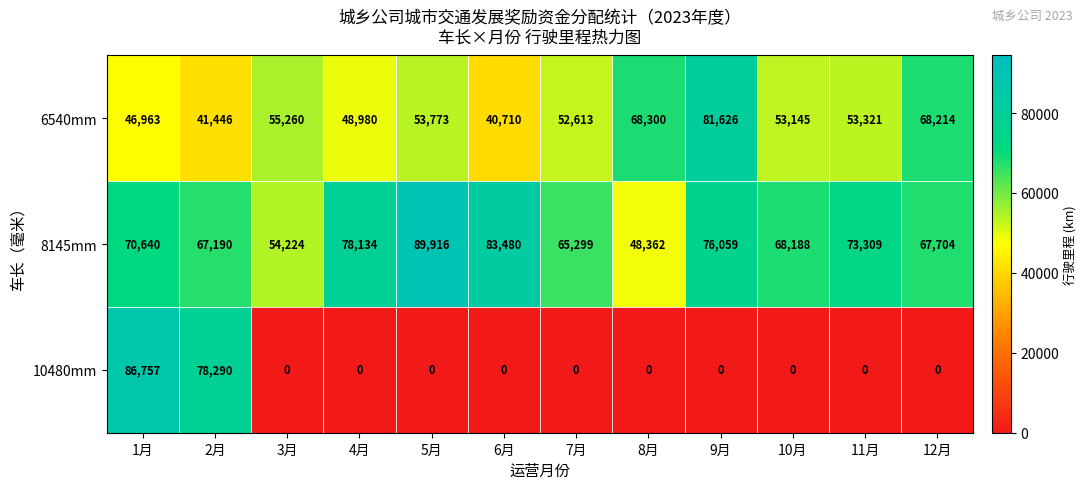

List the series in order of their peak value, highest first.

8145mm, 10480mm, 6540mm